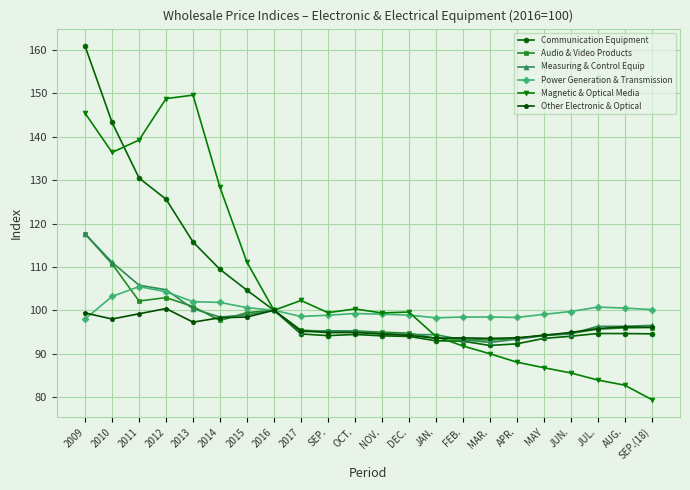

What is the total value across all series at JUN.?

563.4